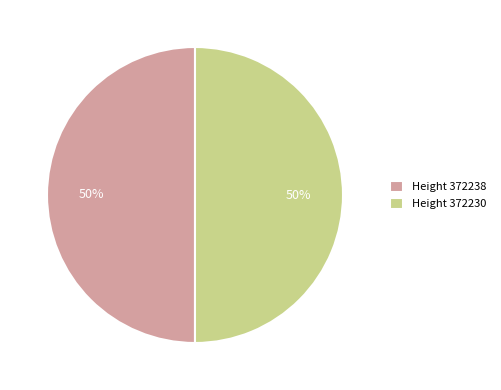

Count the number of slices in the pie.

2